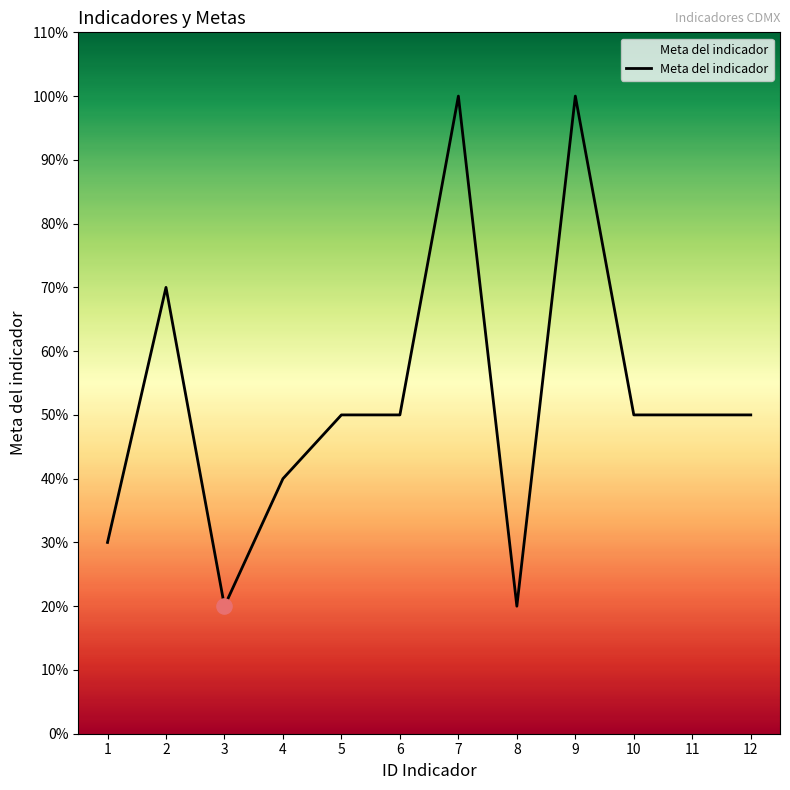

Between 4 and 1, which is larger?

4